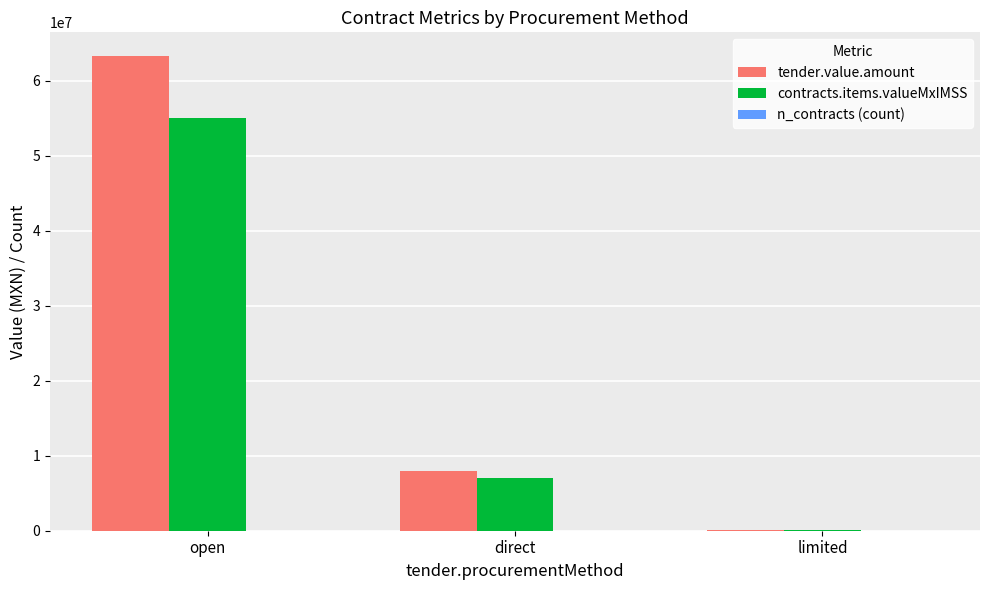

Count the number of data series in this chart.

3